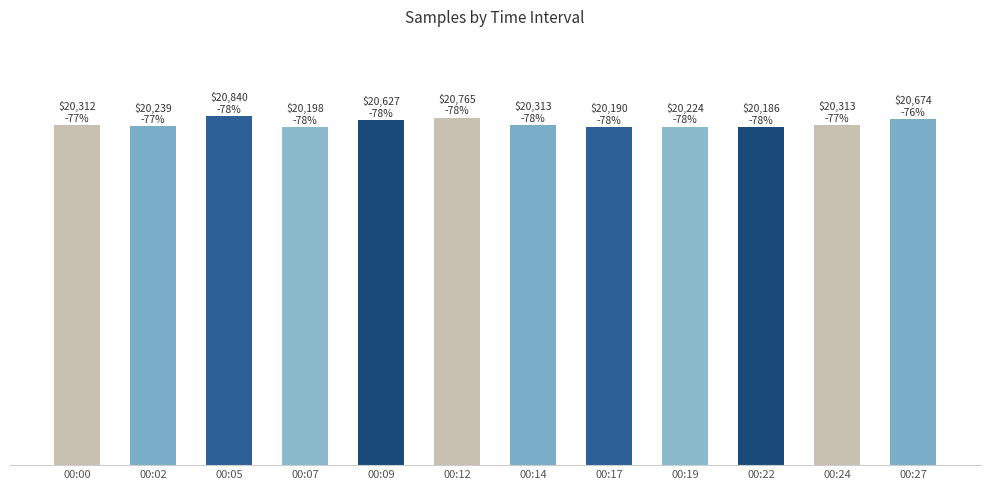

Rank the categories by value from lowest to highest.

00:22, 00:17, 00:07, 00:19, 00:02, 00:00, 00:14, 00:24, 00:09, 00:27, 00:12, 00:05